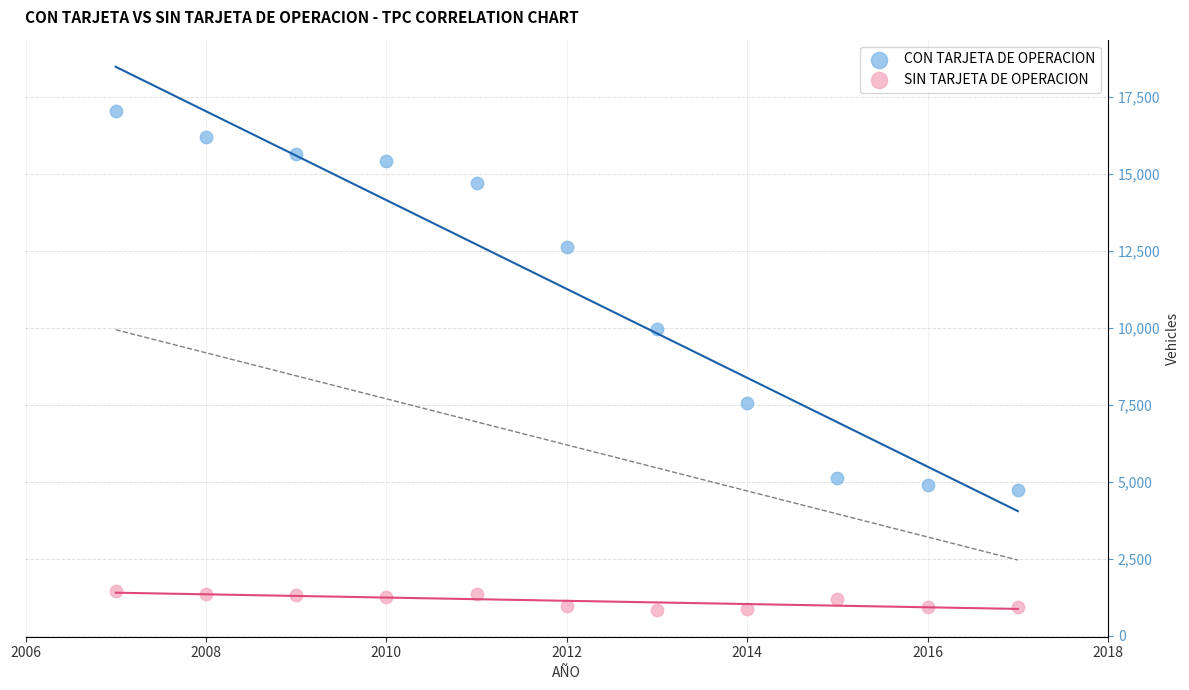

Which series has the largest Y range (max minus min)?

CON TARJETA DE OPERACION